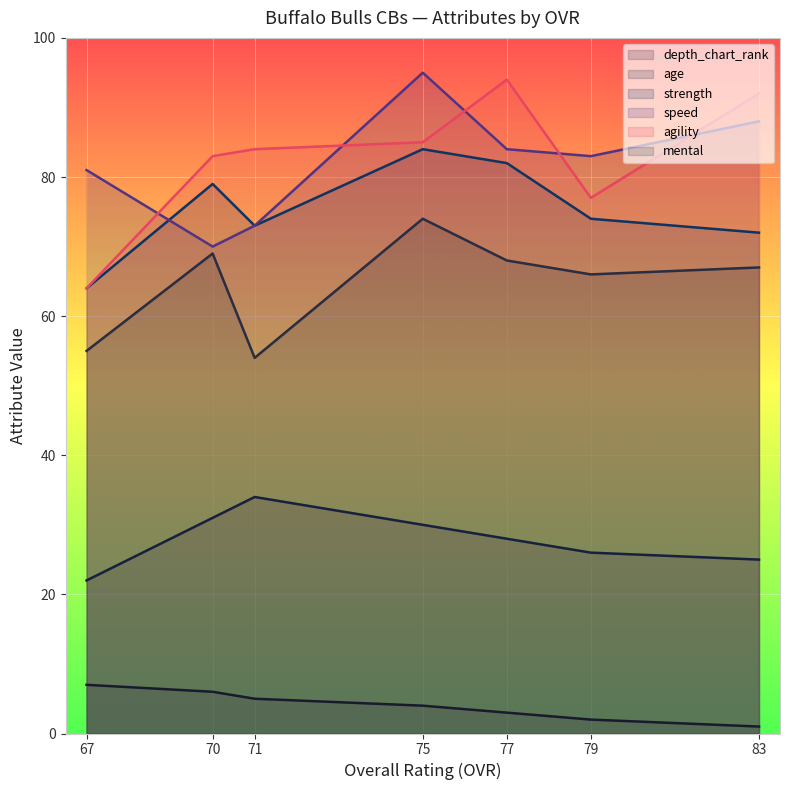

At which category is the sum across all series the highest?

75